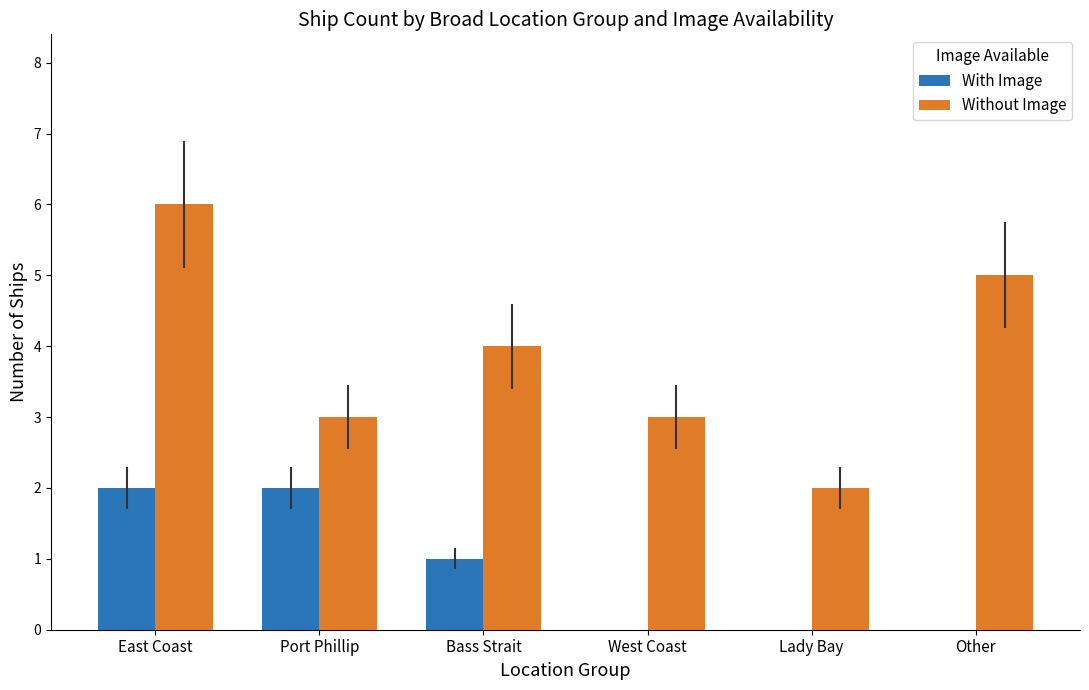

Reading left to right, transcribe all the data shown in this chart.

With Image: East Coast=2	Port Phillip=2	Bass Strait=1	West Coast=0	Lady Bay=0	Other=0
Without Image: East Coast=6	Port Phillip=3	Bass Strait=4	West Coast=3	Lady Bay=2	Other=5